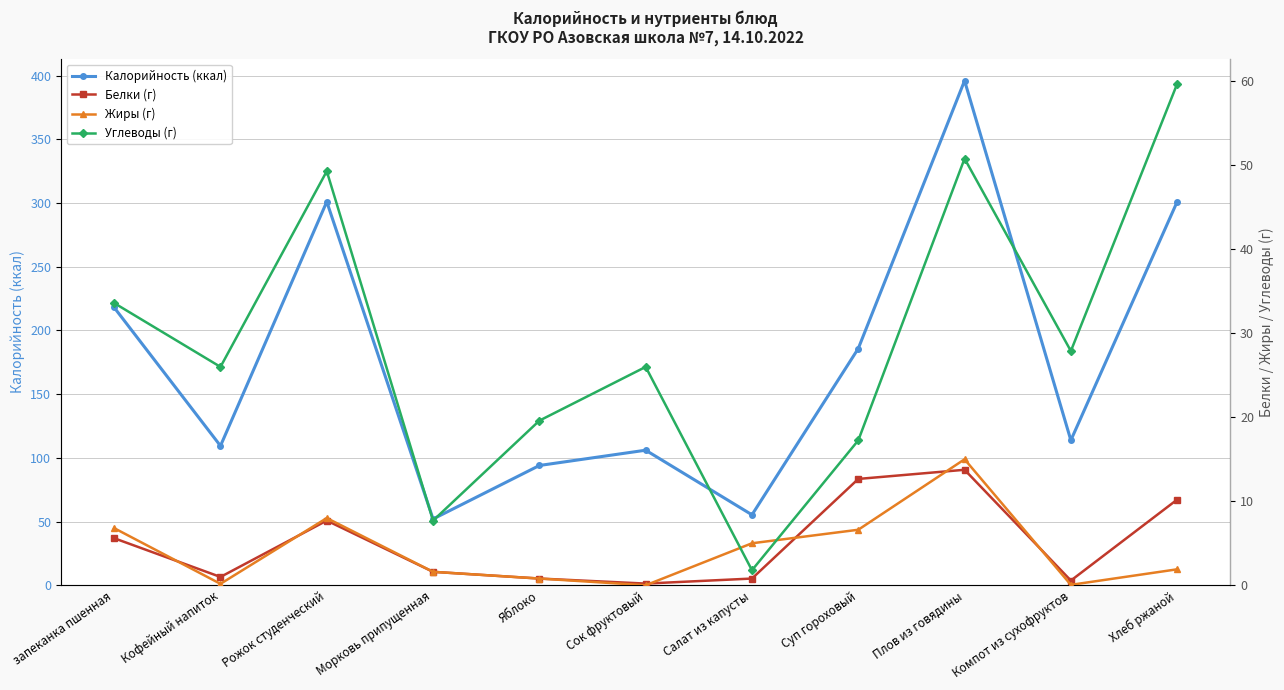

What is the approximate value of Углеводы (г) at Морковь припущенная?

7.7